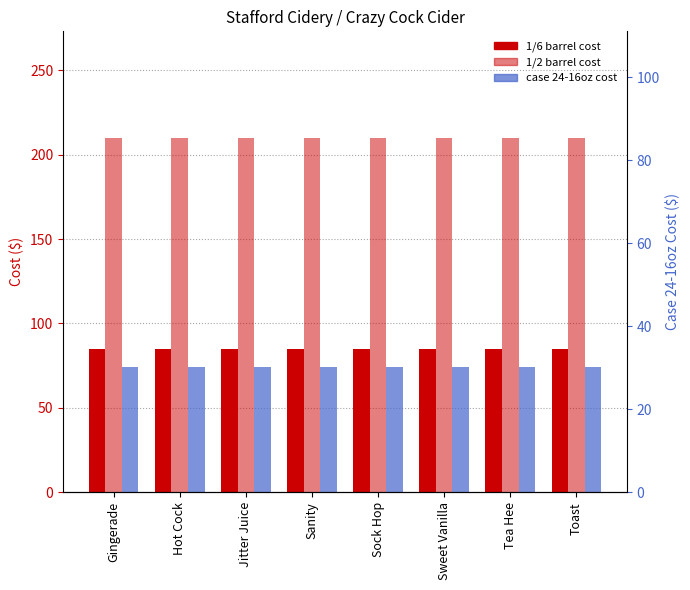

Which has a higher value, Toast or Hot Cock?

Toast